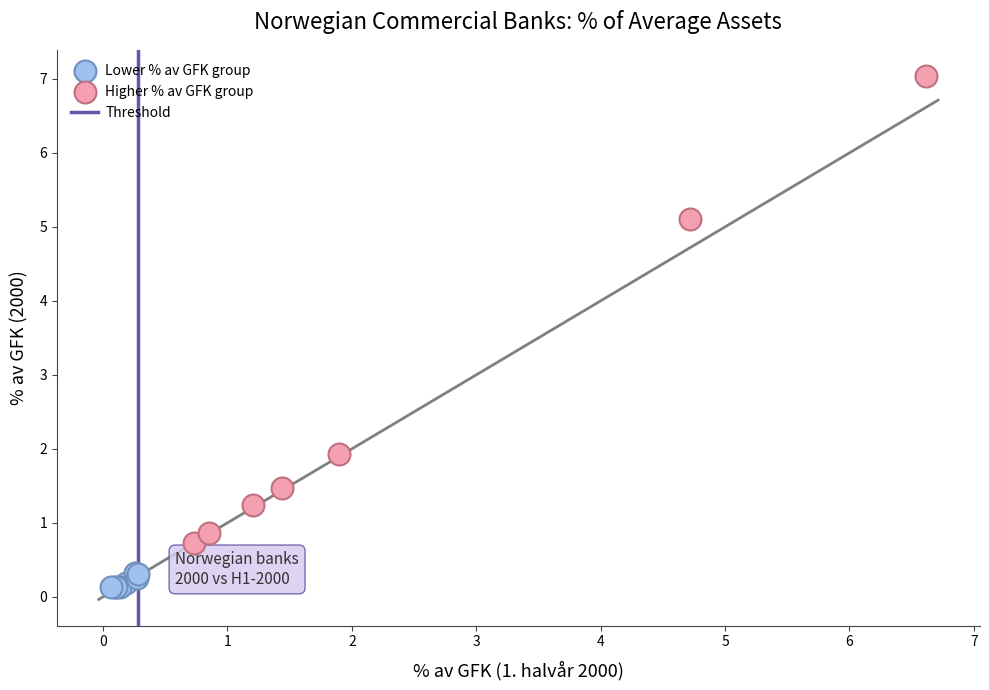

Which series reaches the maximum Y coordinate?

Higher % av GFK group